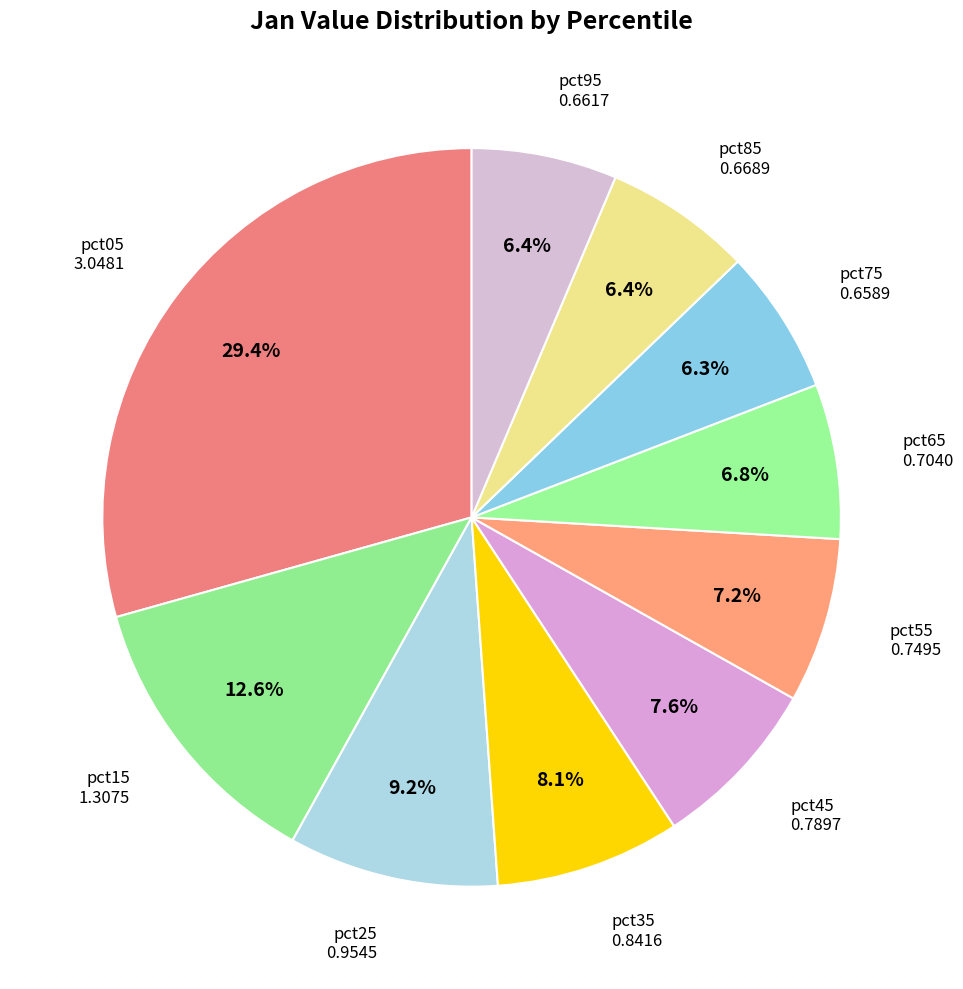

How many segments does this pie chart have?

10